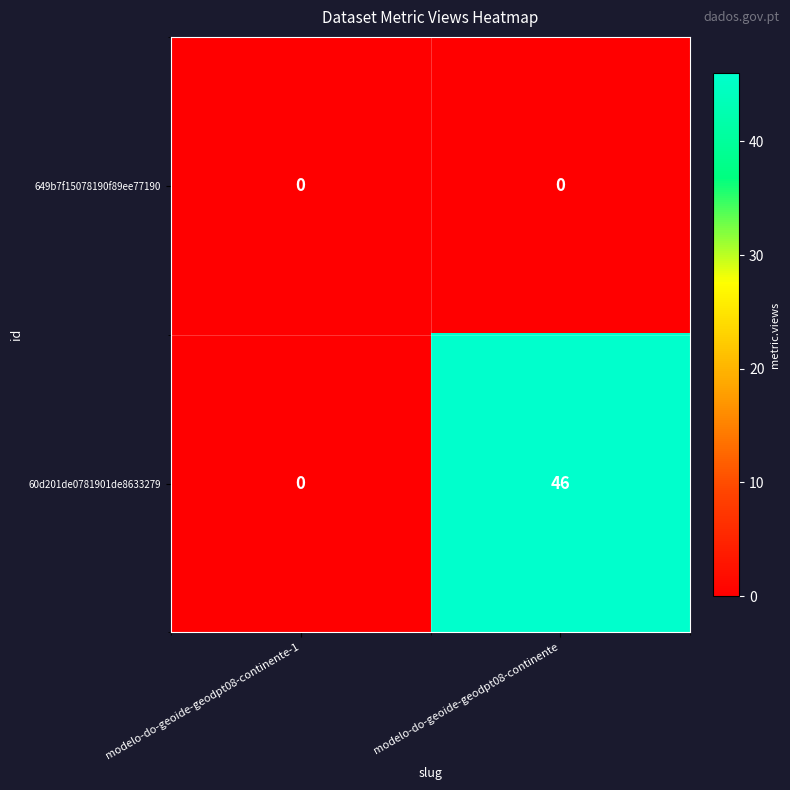

Between modelo-do-geoide-geodpt08-continente-1 and modelo-do-geoide-geodpt08-continente, which series saw the biggest shift?

60d201de0781901de8633279